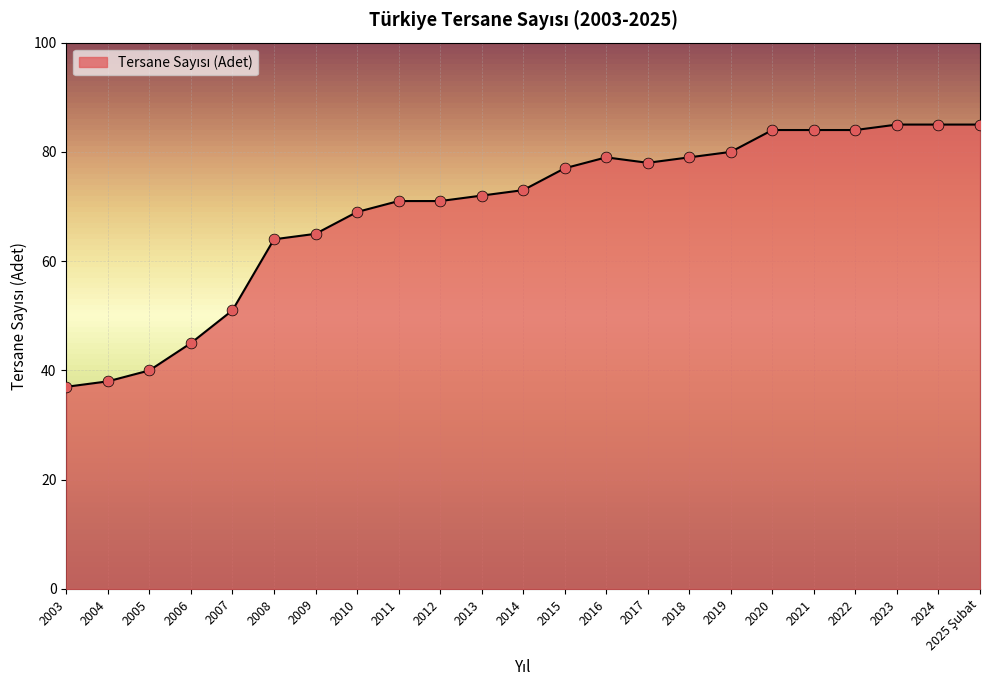

Between 2007 and 2012, which is larger?

2012